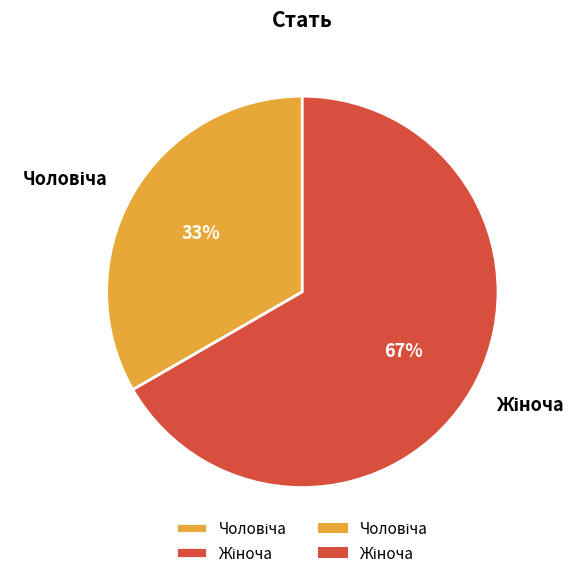

To the nearest percent, what is the average slice percentage?

50%